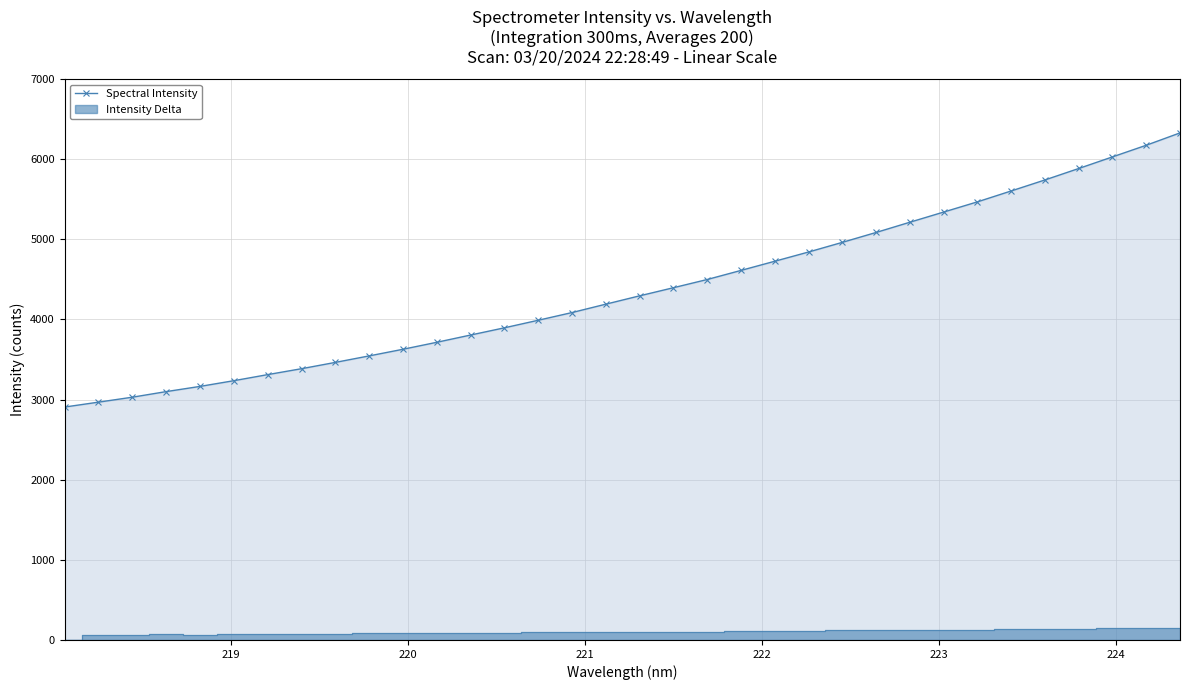

What is the maximum value for Spectral Intensity?

6328.9